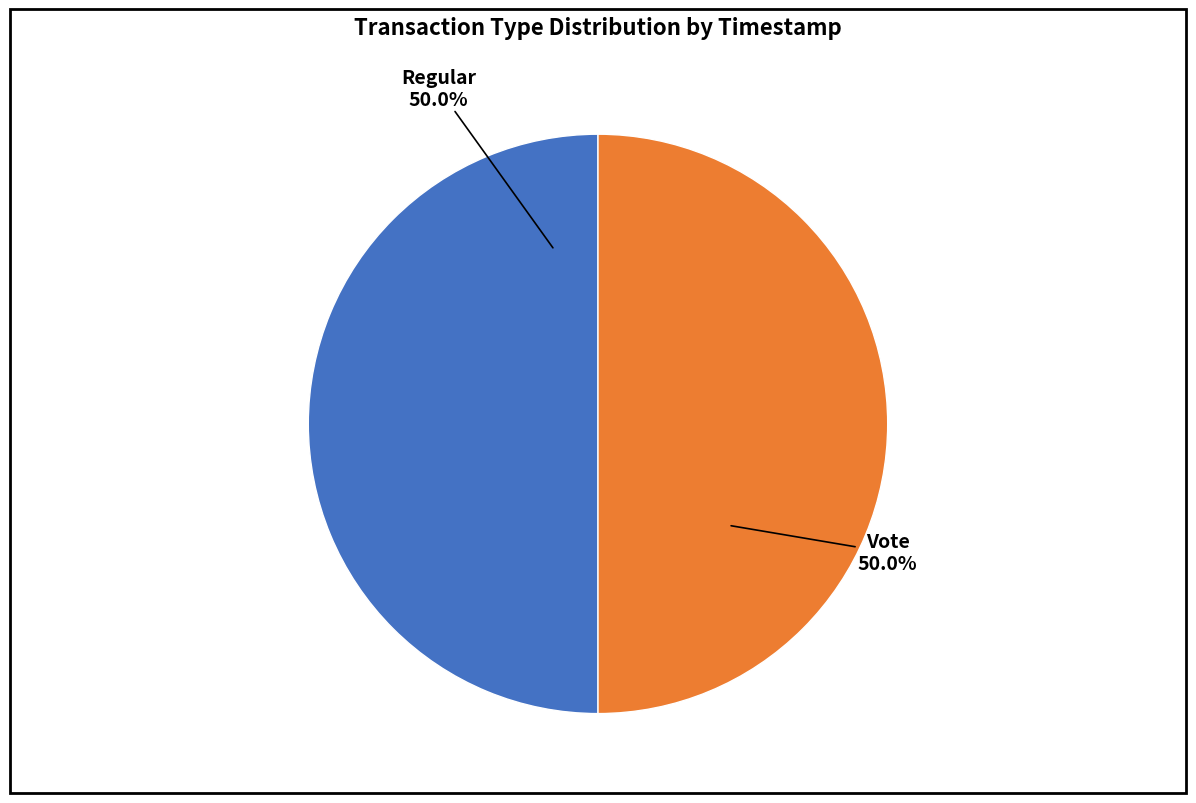

How many slices are in this pie chart?

2